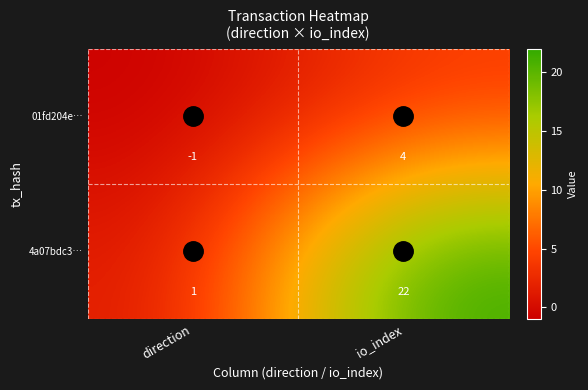

At how many categories does at least one series exceed 10?

1